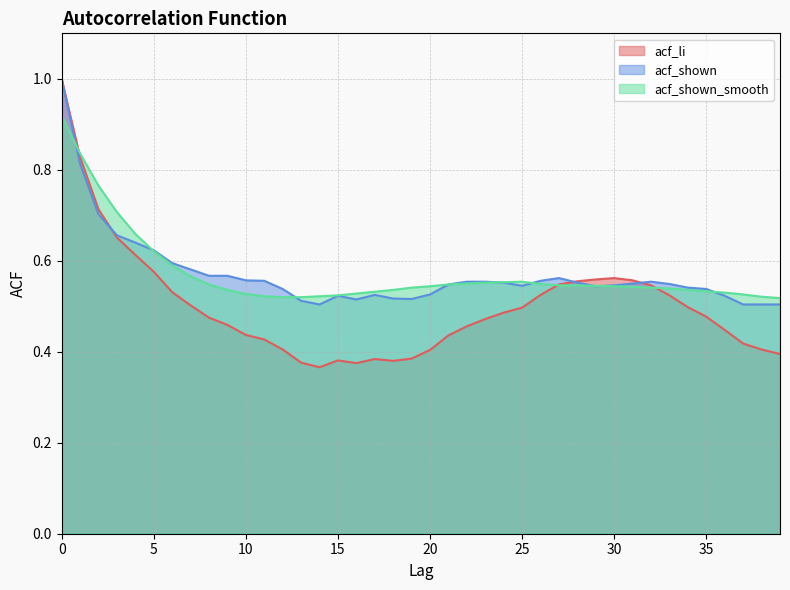

What is the value of the acf_li point at the 19th from the left?

0.4